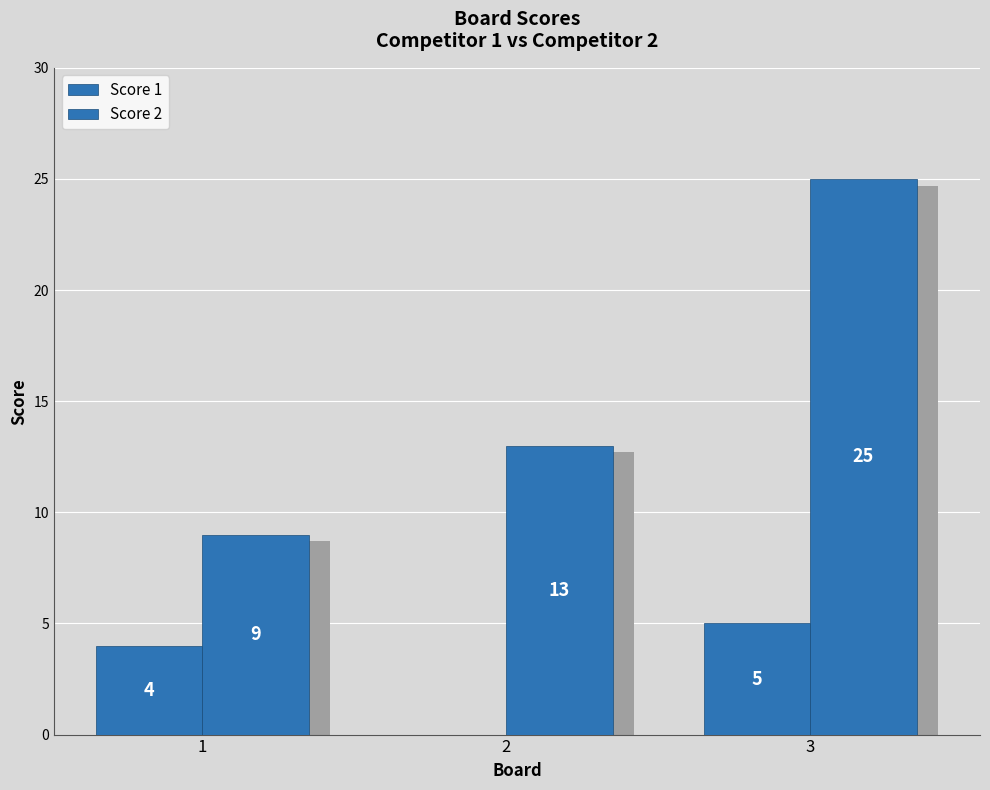

Which label corresponds to the smallest value in the chart?

2